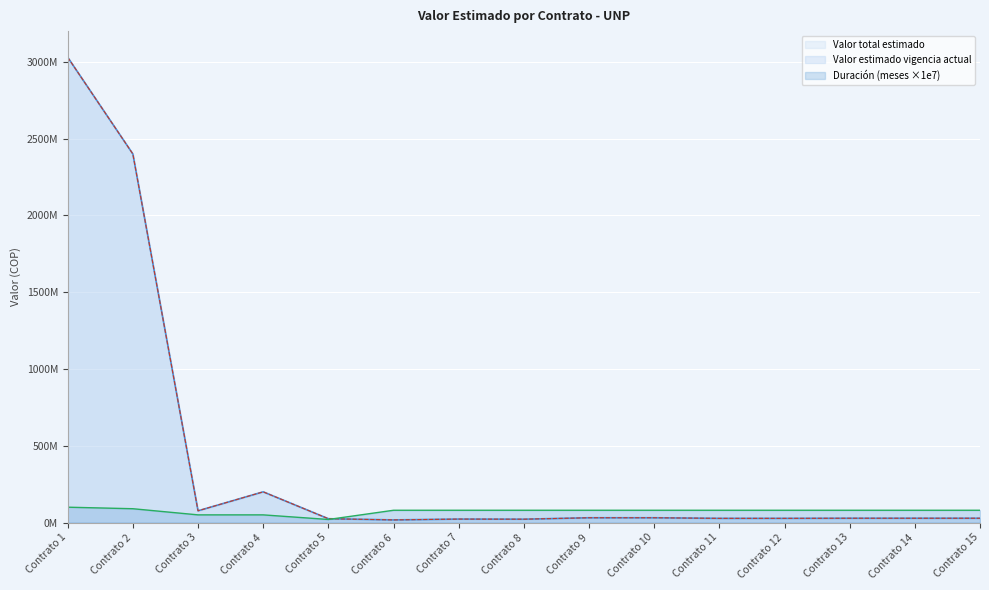

At Contrato 6, list the series in order from largest to smallest.

Duración (meses), Valor total estimado, Valor estimado vigencia actual